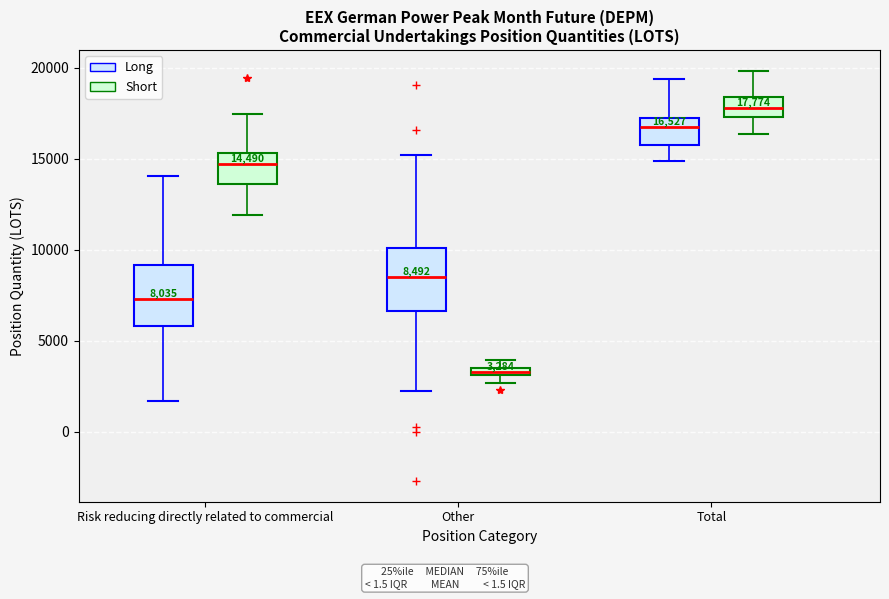

Which box's median line is the lowest?

Other (Short)